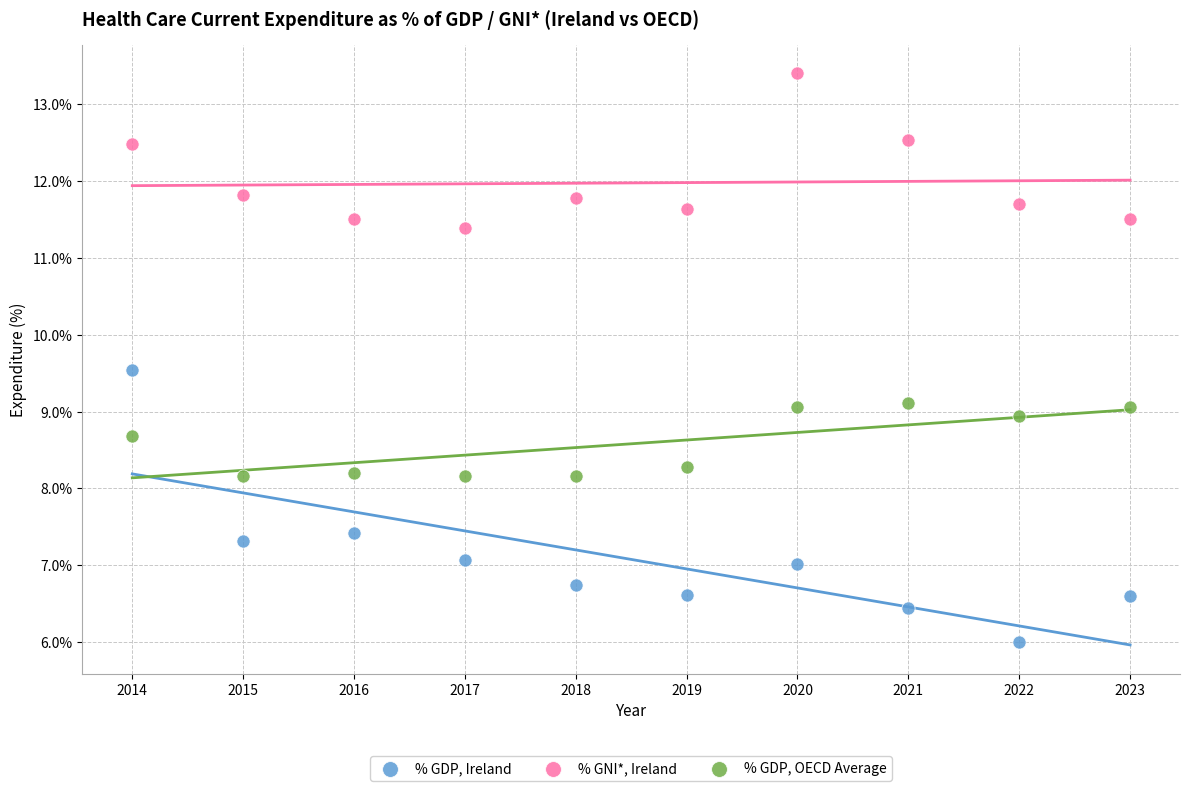

Which series contains the lowest Y value?

% GDP, Ireland